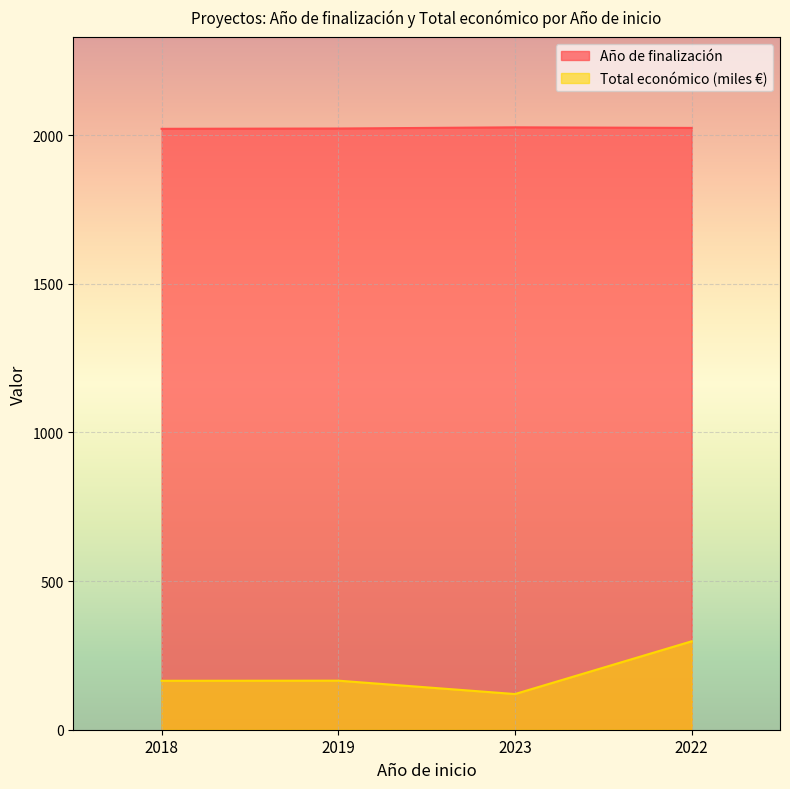

The value of Año de finalización at 2023 is 3406.8. True or false?

False